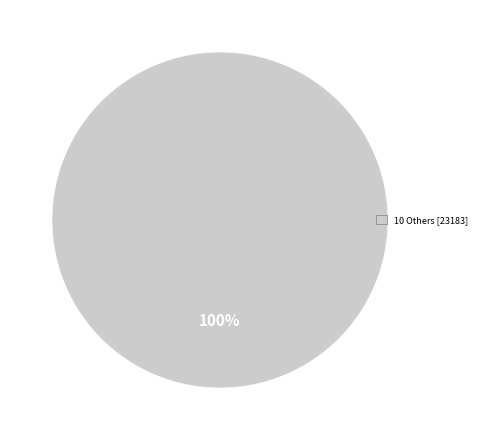

Is there a majority slice in this chart?

Yes